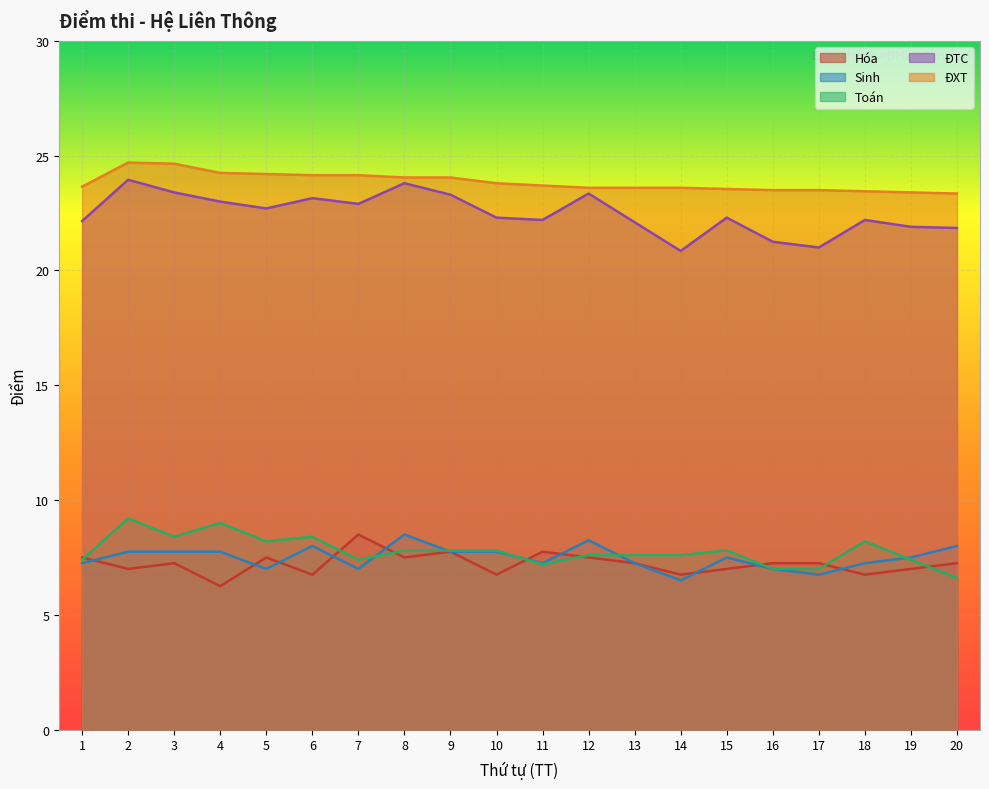

Is the value of Toán at 1 greater than the value of Hóa at 6?

Yes